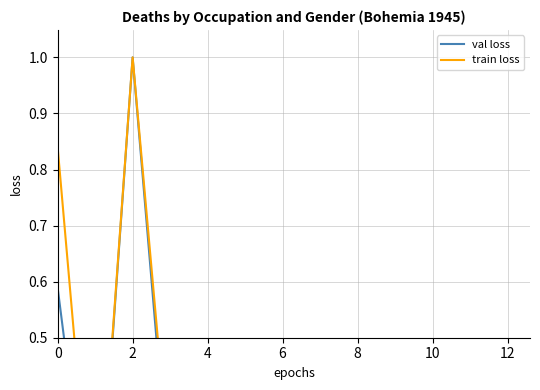

List the series in order of their peak value, lowest first.

val loss, train loss